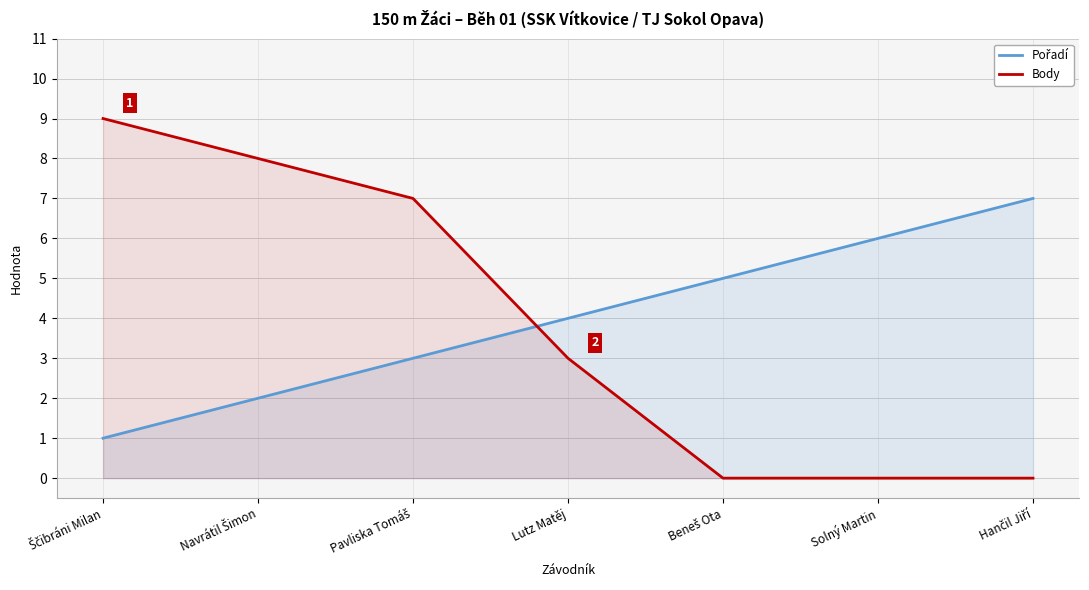

How many values in the Body series are below 3?

3